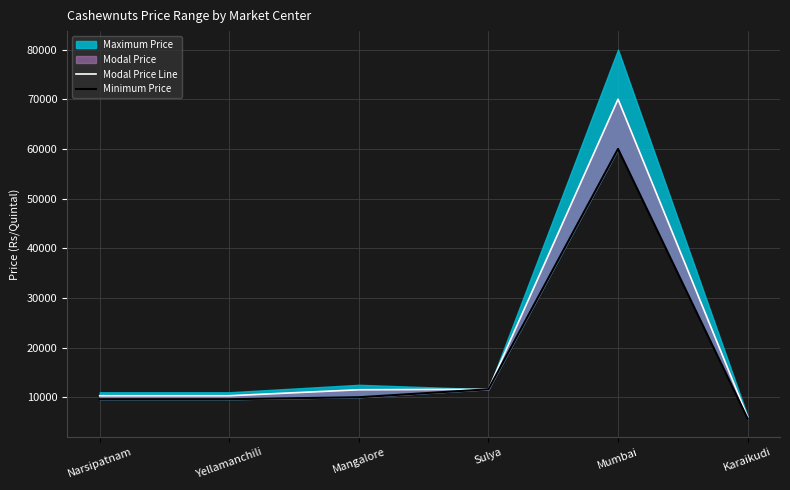

Is the value of Minimum Price at Yellamanchili greater than the value of Modal Price Line at Mangalore?

No